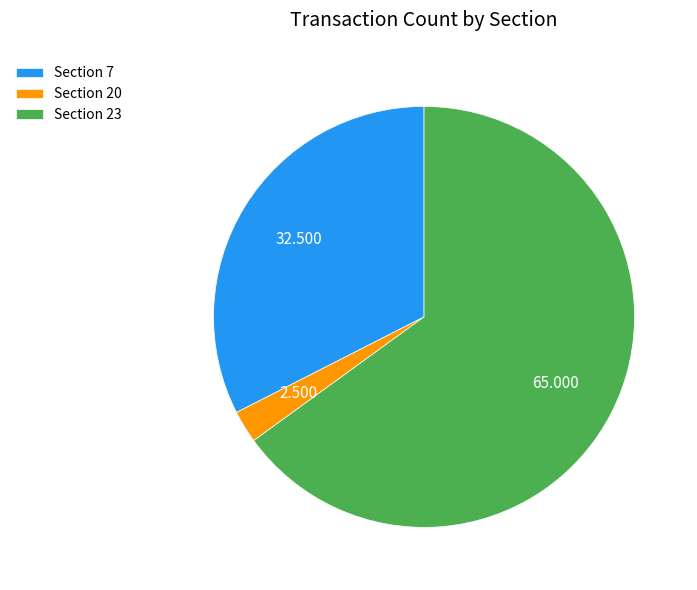

Rank the categories by value from highest to lowest.

Section 23, Section 7, Section 20